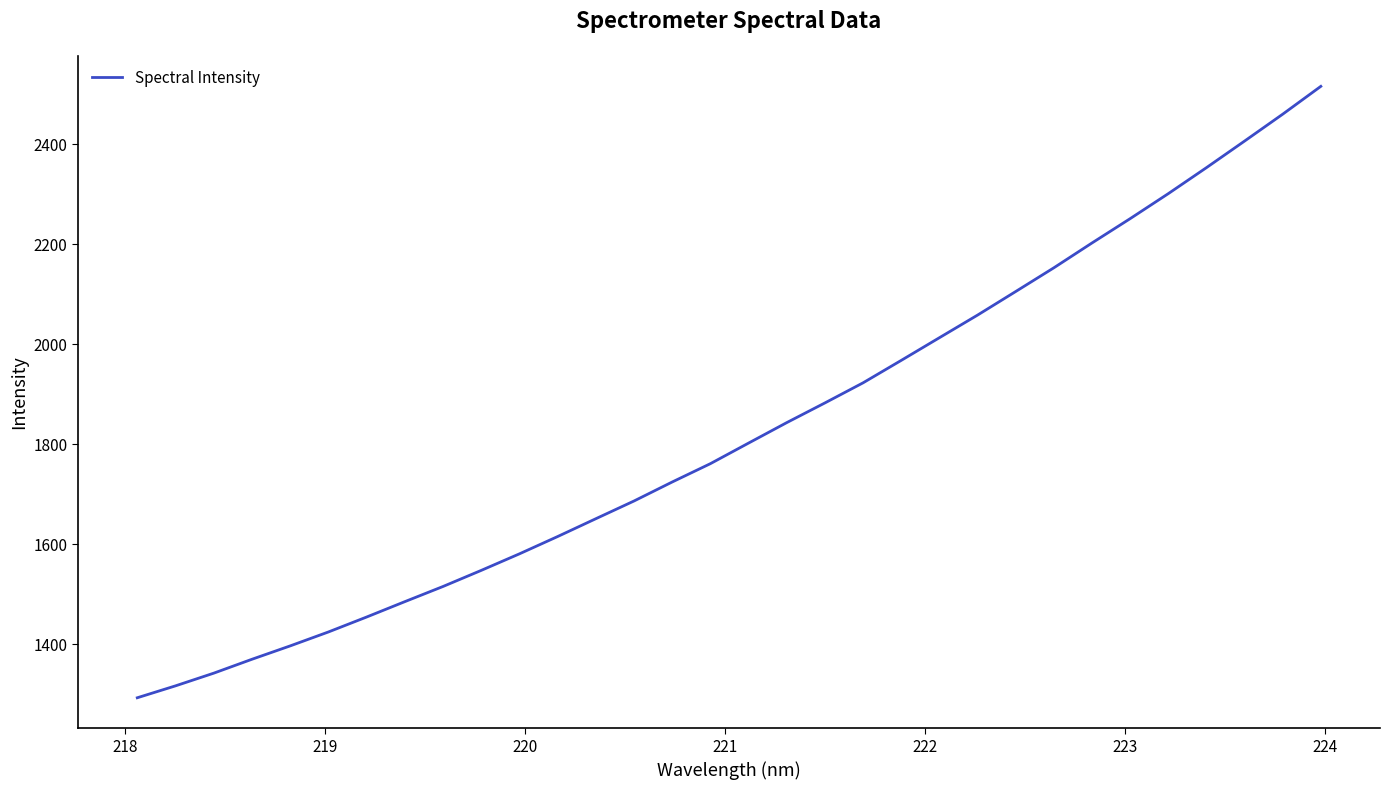

What is the difference between the maximum and minimum values?

1222.8